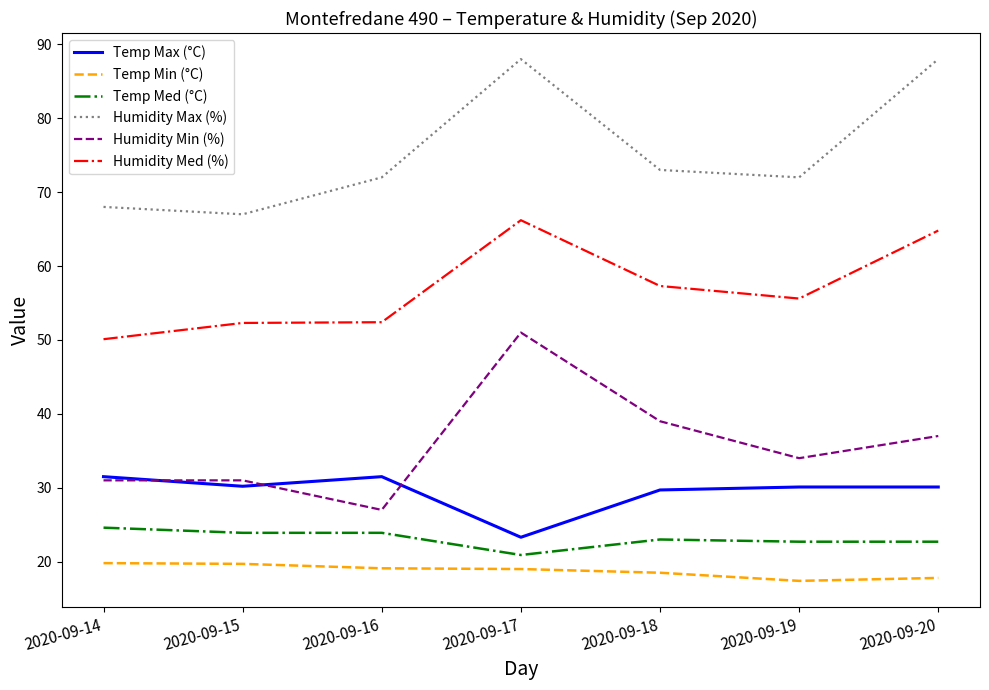

Rank the series by their maximum value, from lowest to highest.

Temp Min (°C), Temp Med (°C), Temp Max (°C), Humidity Min (%), Humidity Med (%), Humidity Max (%)